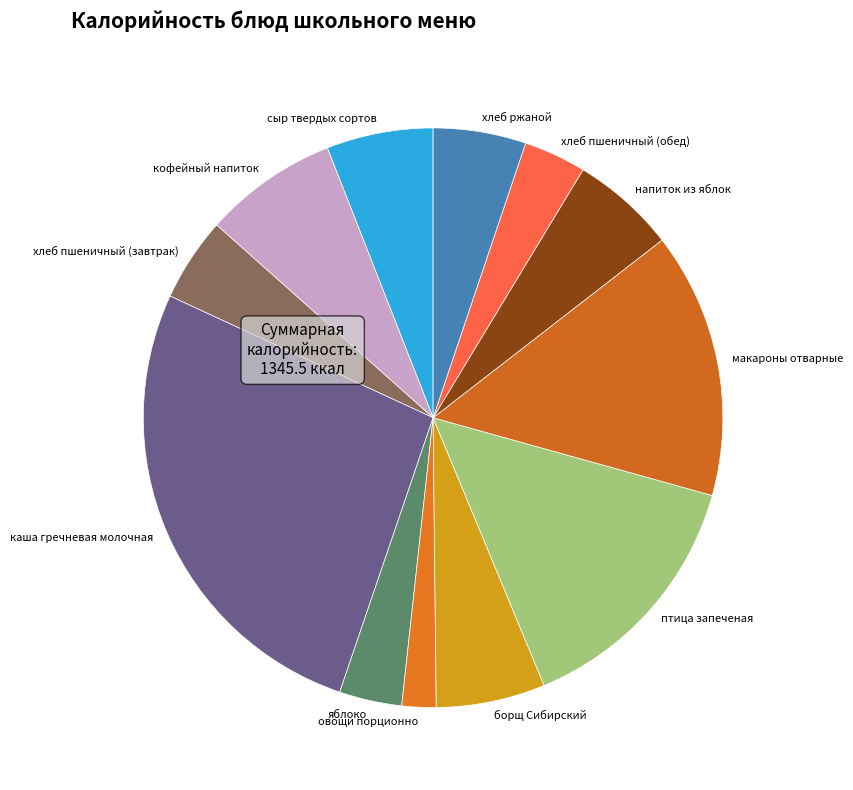

Which slice is the smallest?

овощи порционно